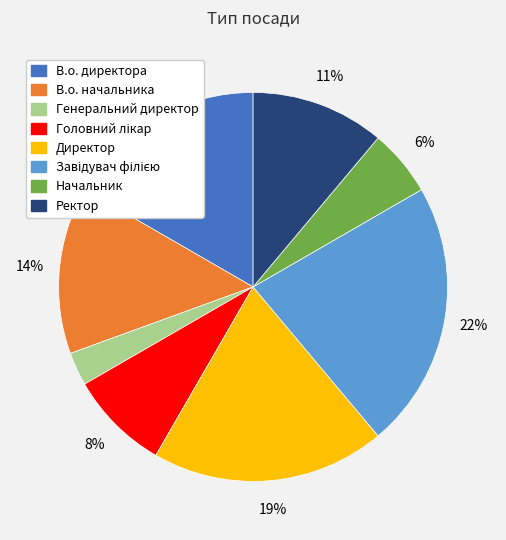

To the nearest percent, what is the difference between the largest and smallest slice percentages?

19%